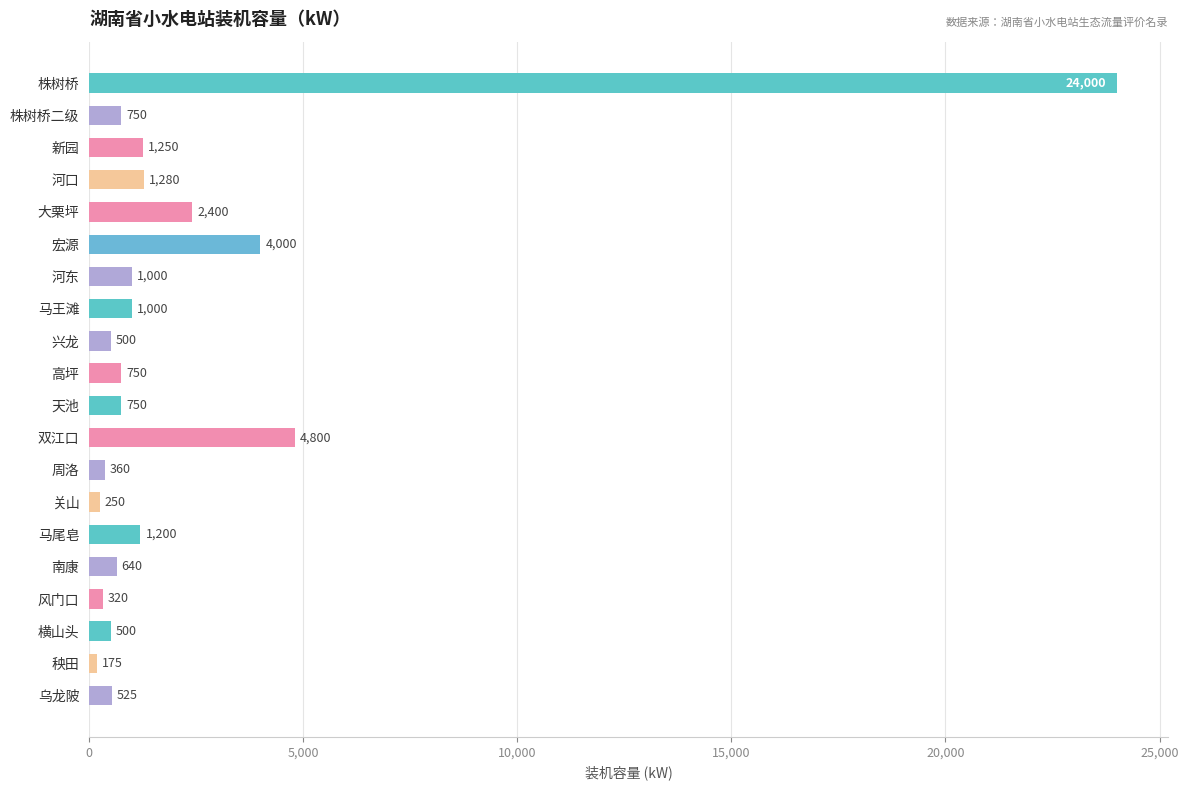

What is the difference between the second highest and minimum values?

4625